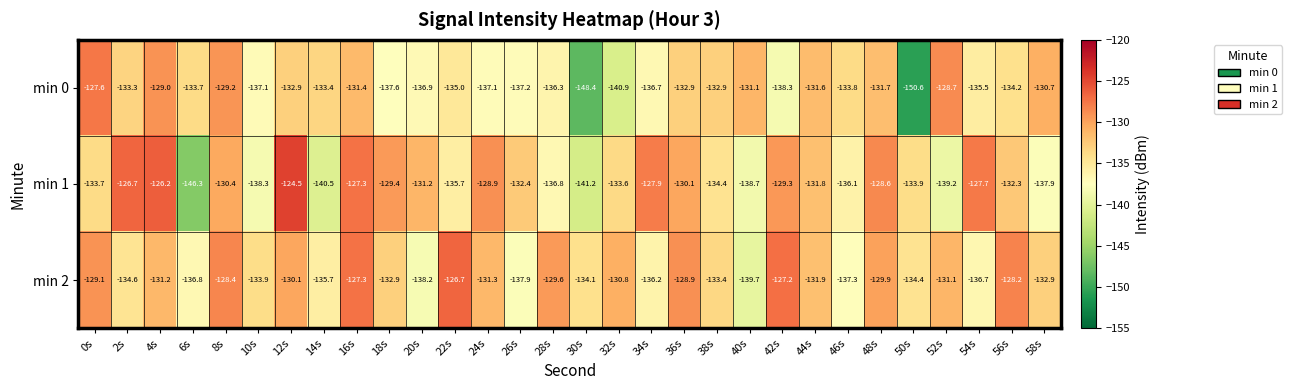

Count the number of data series in this chart.

3